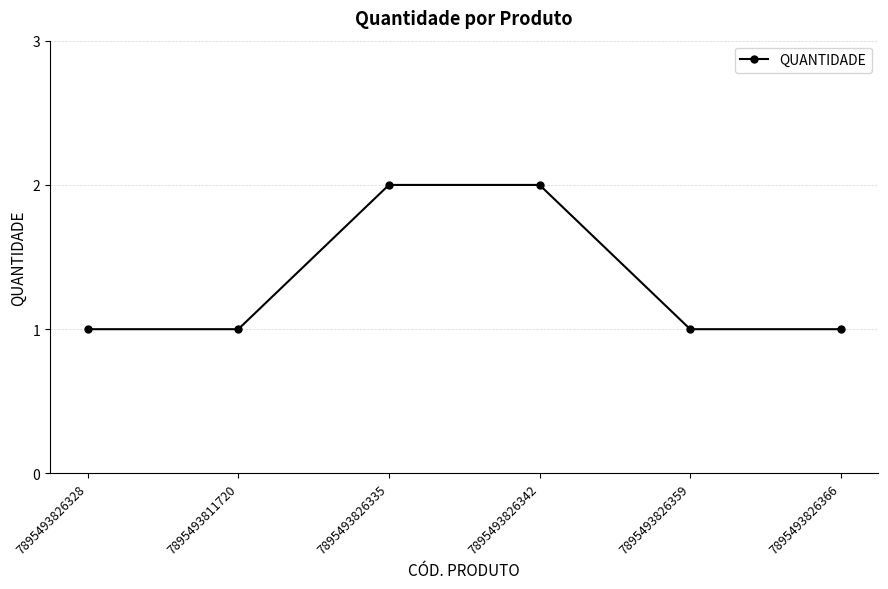

What position from the right is 7895493826359?

2